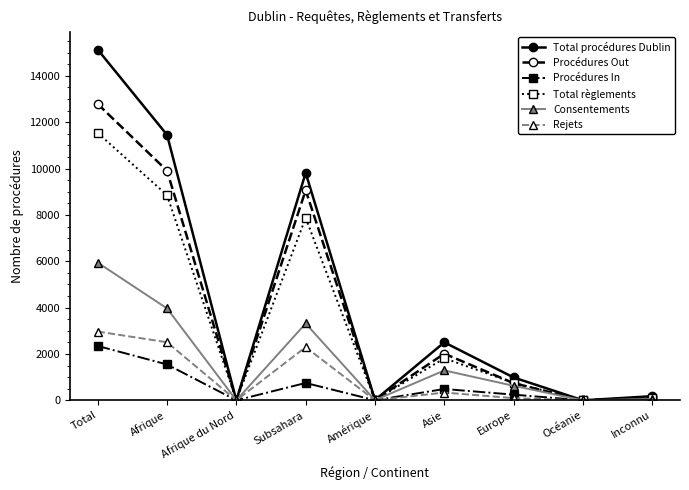

What is the difference between the maximum and minimum values in the Procédures Out series?

12787